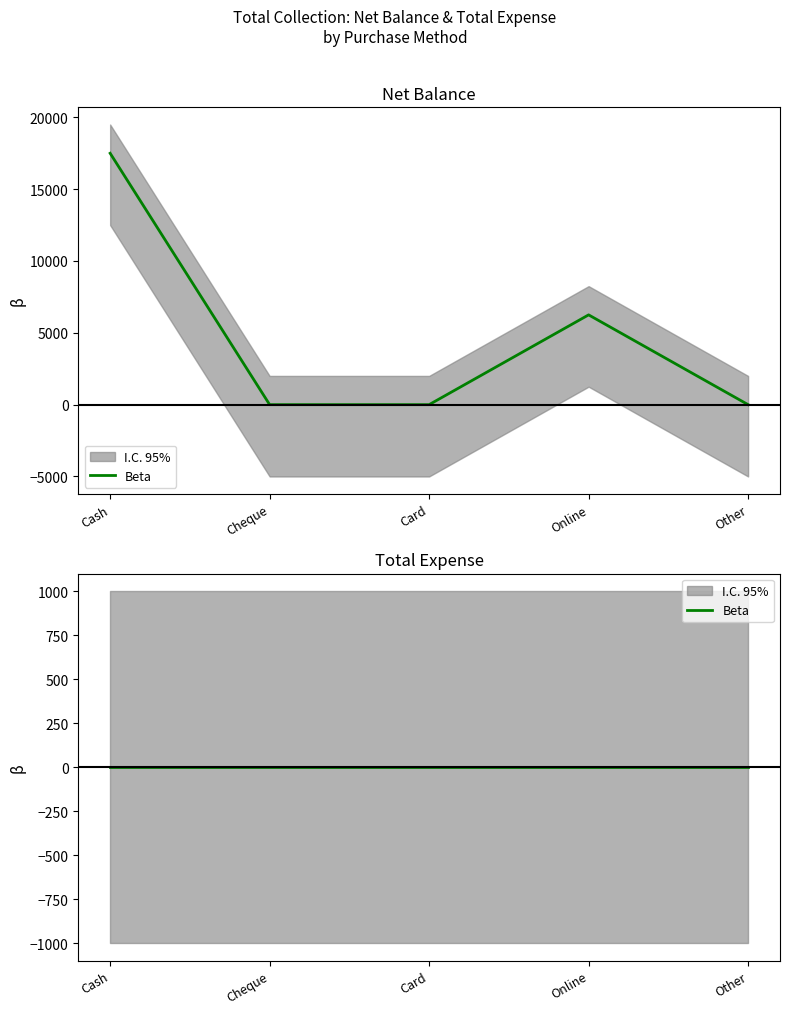

True or false: the data has more than 1 interior local peaks.

False